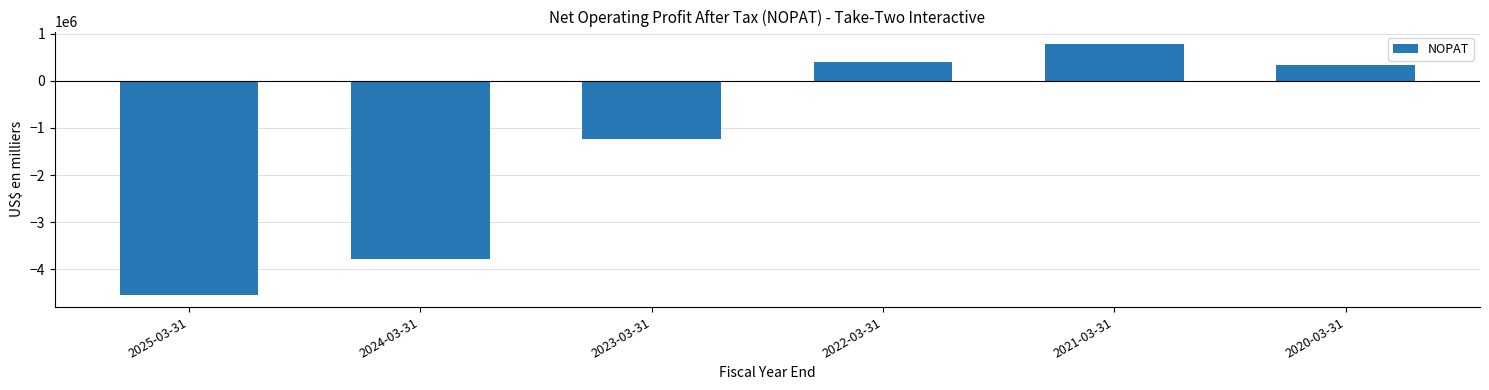

True or false: the data shows 491108 at 2021-03-31.

False